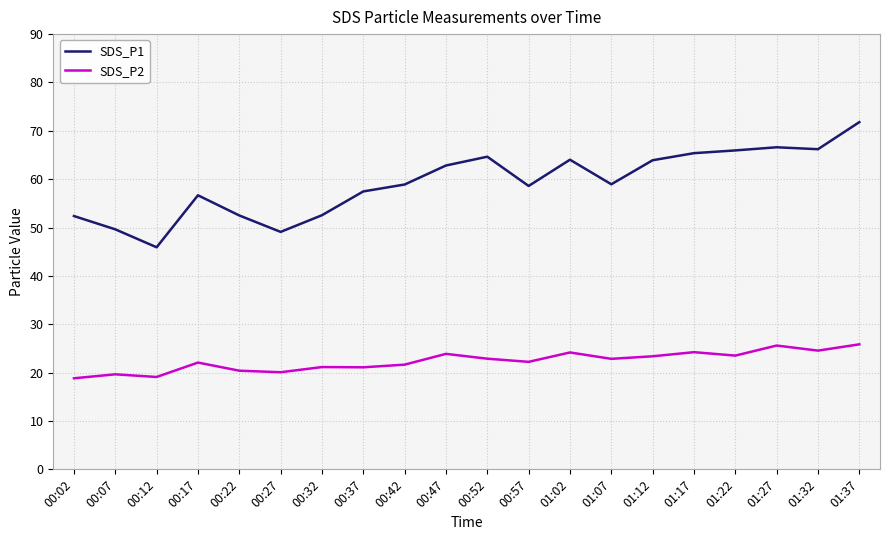

How many lines are shown in the chart?

2